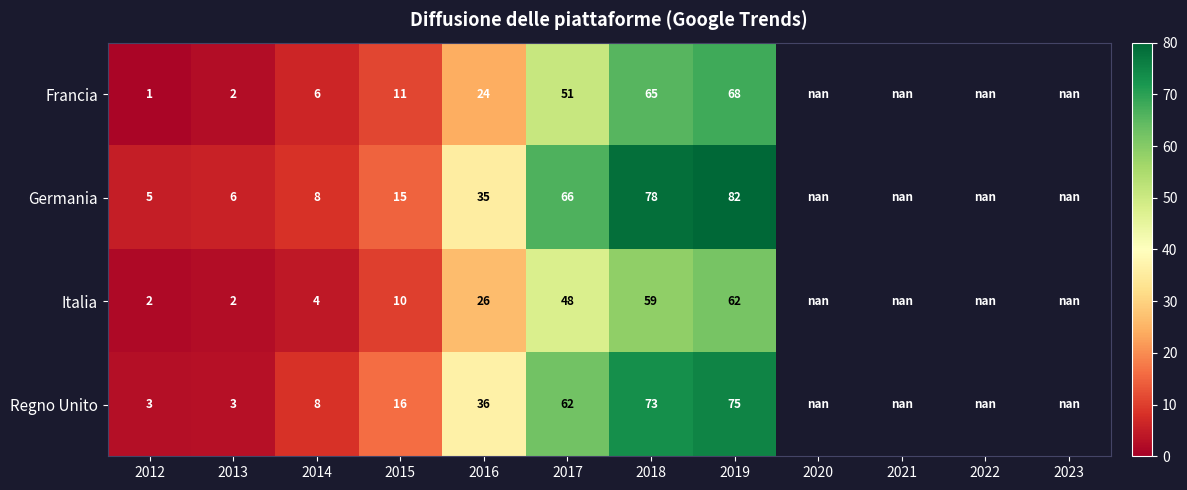

True or false: Francia has a value of 3.5 at 2013.

False